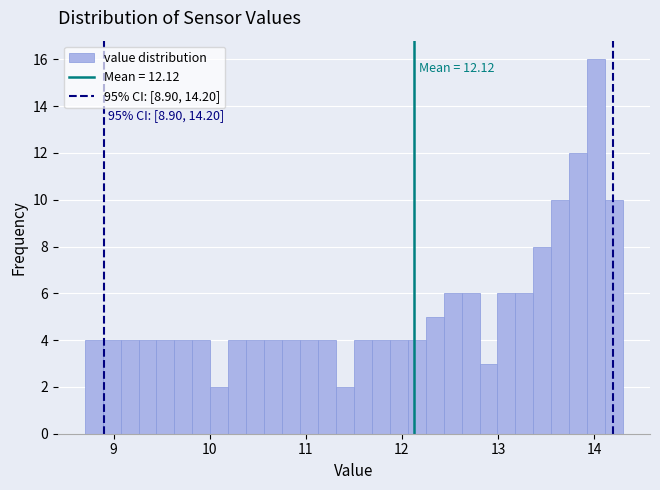

Read against the x-axis, roughly where is the centre of the tallest bar?

14.0